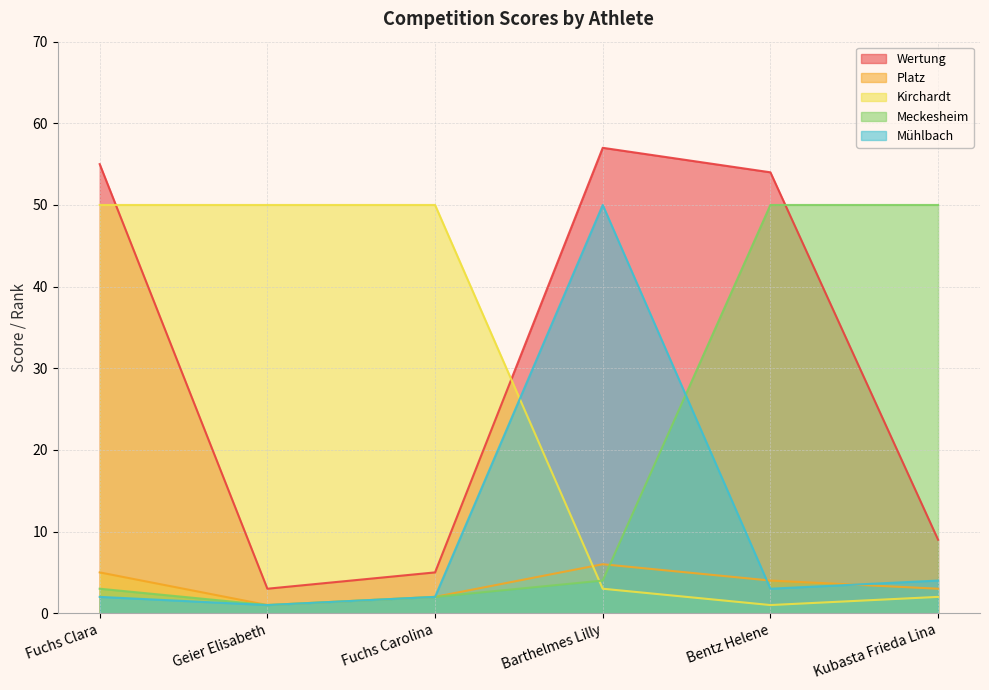

Where is the first local maximum for Wertung?

Barthelmes Lilly